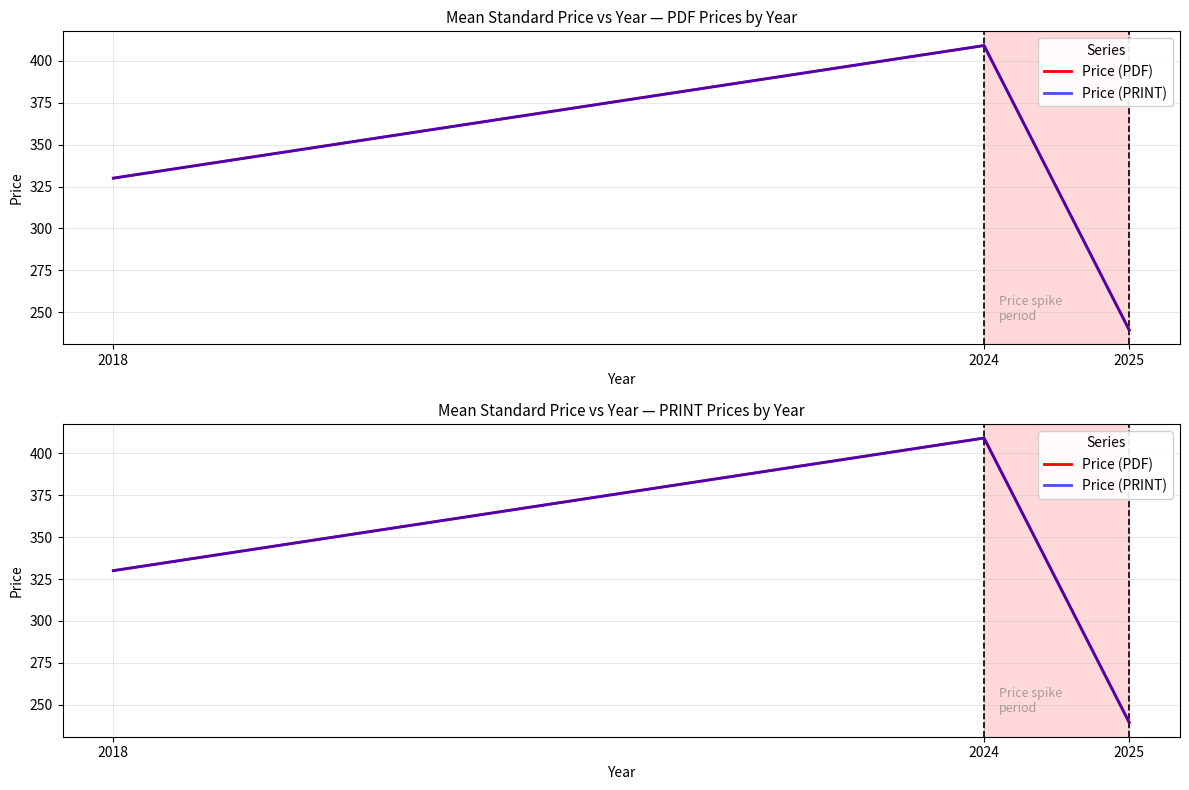

Is the value of Price (PDF) at 2024 greater than the value of Price (PRINT) at 2024?

No